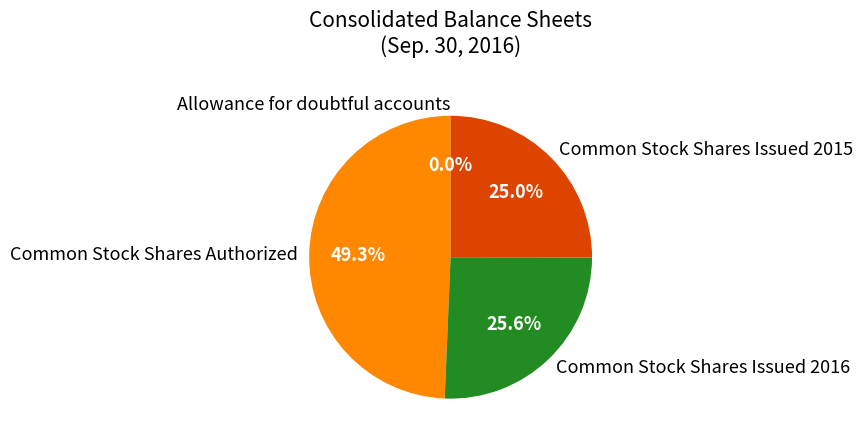

Which slice is the largest?

Common Stock Shares Authorized